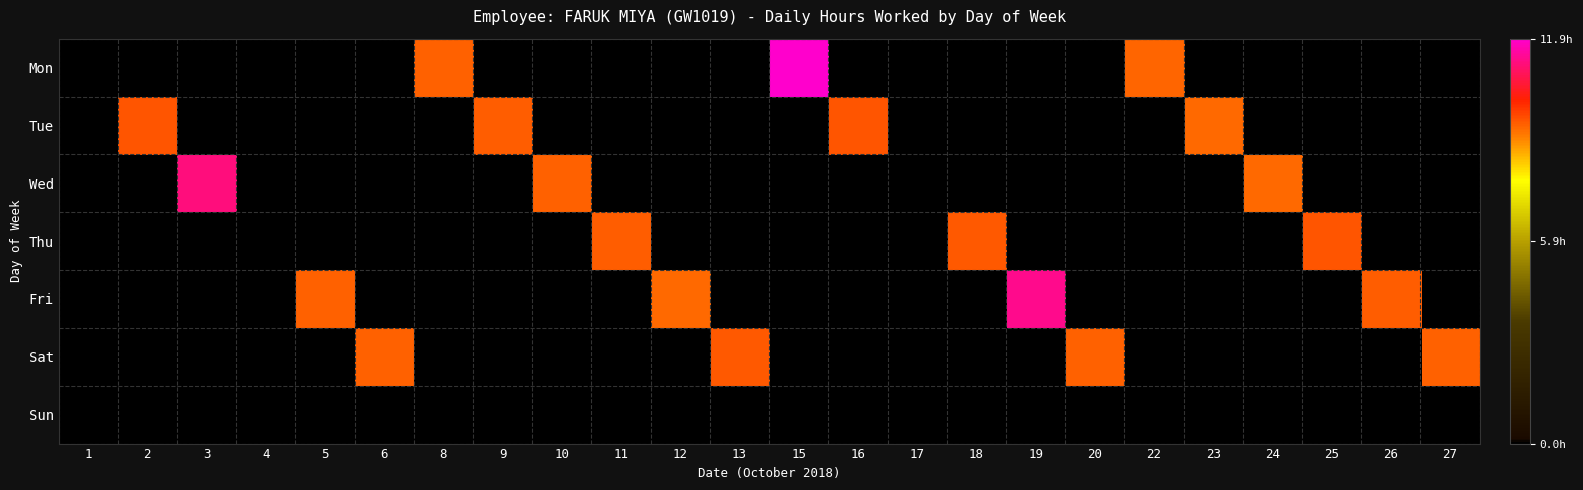

Between 26 and 27, which series saw the biggest shift?

Fri